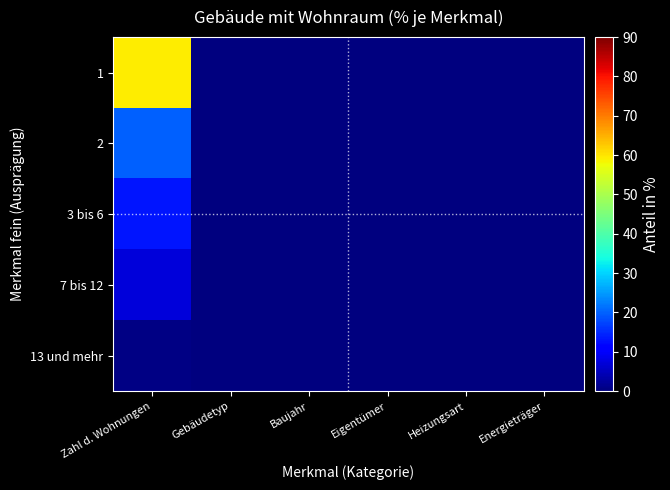

Reading left to right, what are all the values shown in this chart?

1: Zahl d. Wohnungen=59.2	Gebäudetyp=0.0	Baujahr=0.0	Eigentümer=0.0	Heizungsart=0.0	Energieträger=0.0
2: Zahl d. Wohnungen=19.7	Gebäudetyp=0.0	Baujahr=0.0	Eigentümer=0.0	Heizungsart=0.0	Energieträger=0.0
3 bis 6: Zahl d. Wohnungen=13.2	Gebäudetyp=0.0	Baujahr=0.0	Eigentümer=0.0	Heizungsart=0.0	Energieträger=0.0
7 bis 12: Zahl d. Wohnungen=7.3	Gebäudetyp=0.0	Baujahr=0.0	Eigentümer=0.0	Heizungsart=0.0	Energieträger=0.0
13 und mehr: Zahl d. Wohnungen=0.7	Gebäudetyp=0.0	Baujahr=0.0	Eigentümer=0.0	Heizungsart=0.0	Energieträger=0.0